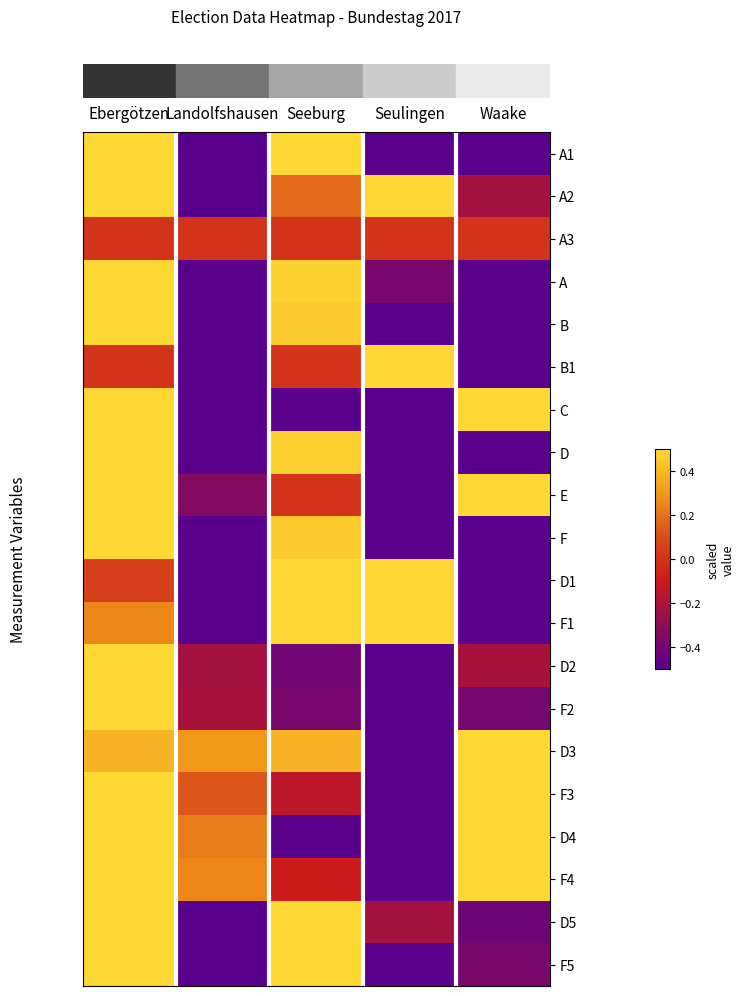

Which category has the lowest value across all series?

Landolfshausen